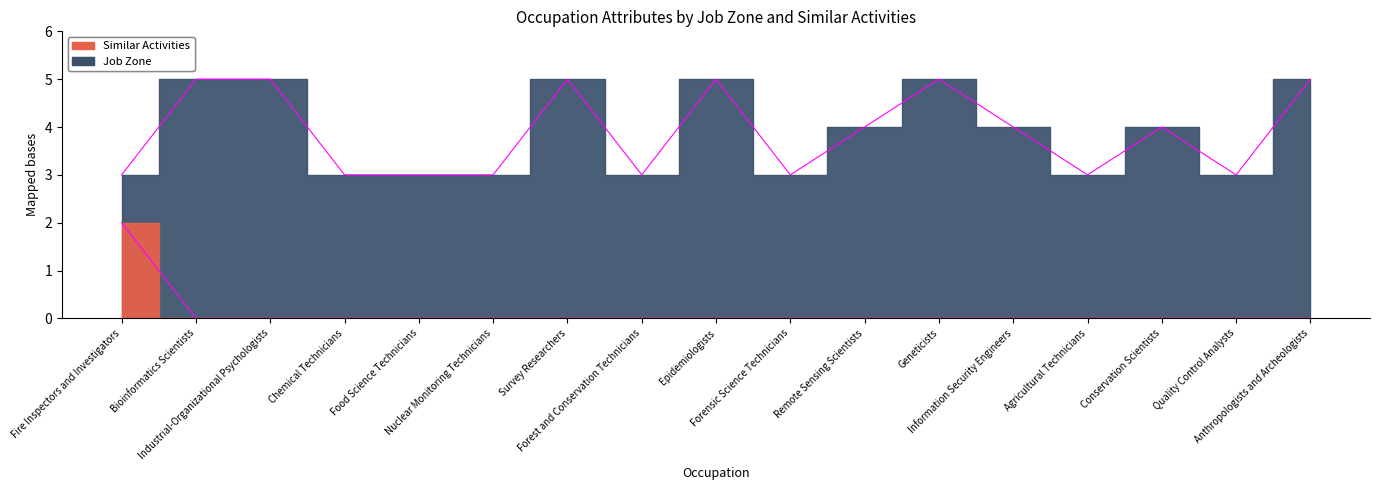

List the series in order of their overall mean, lowest first.

Similar Activities Edge, Job Zone Edge